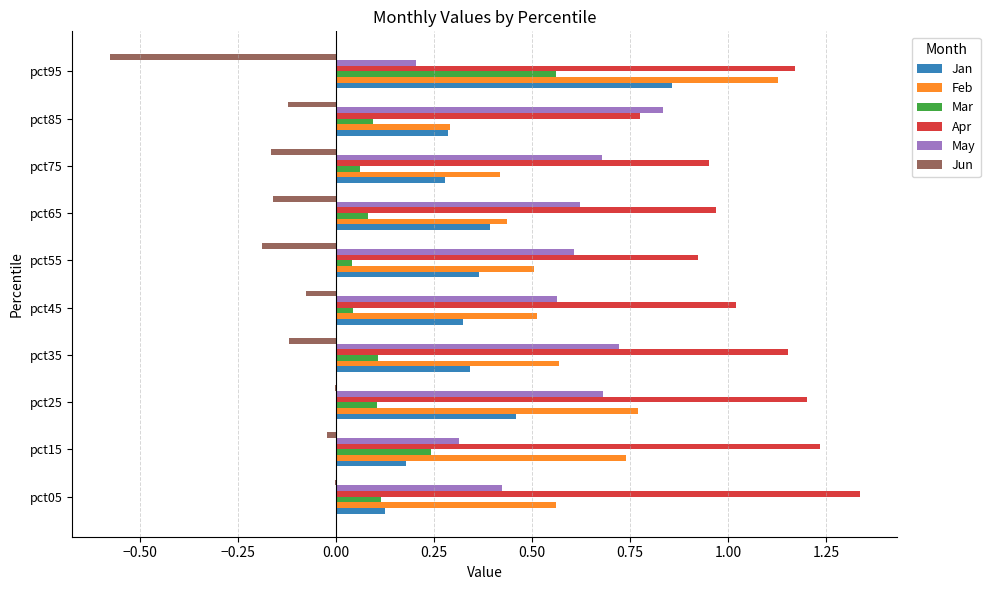

Which series changed the most between pct05 and pct55?

Apr